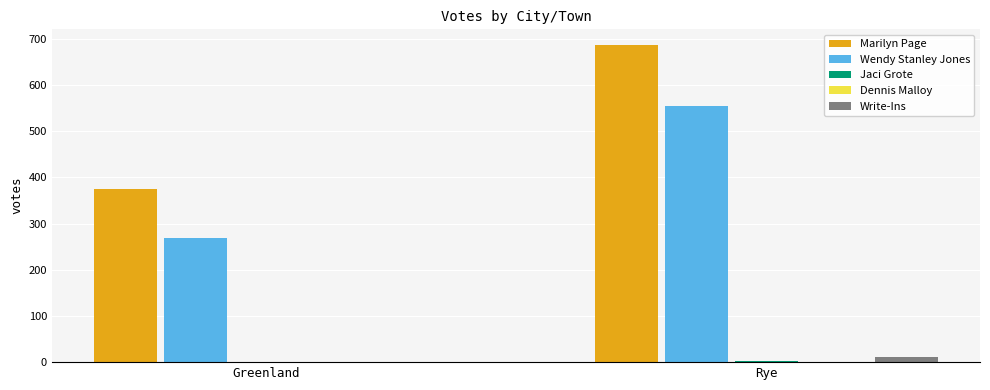

What is the maximum value for Wendy Stanley Jones?

554